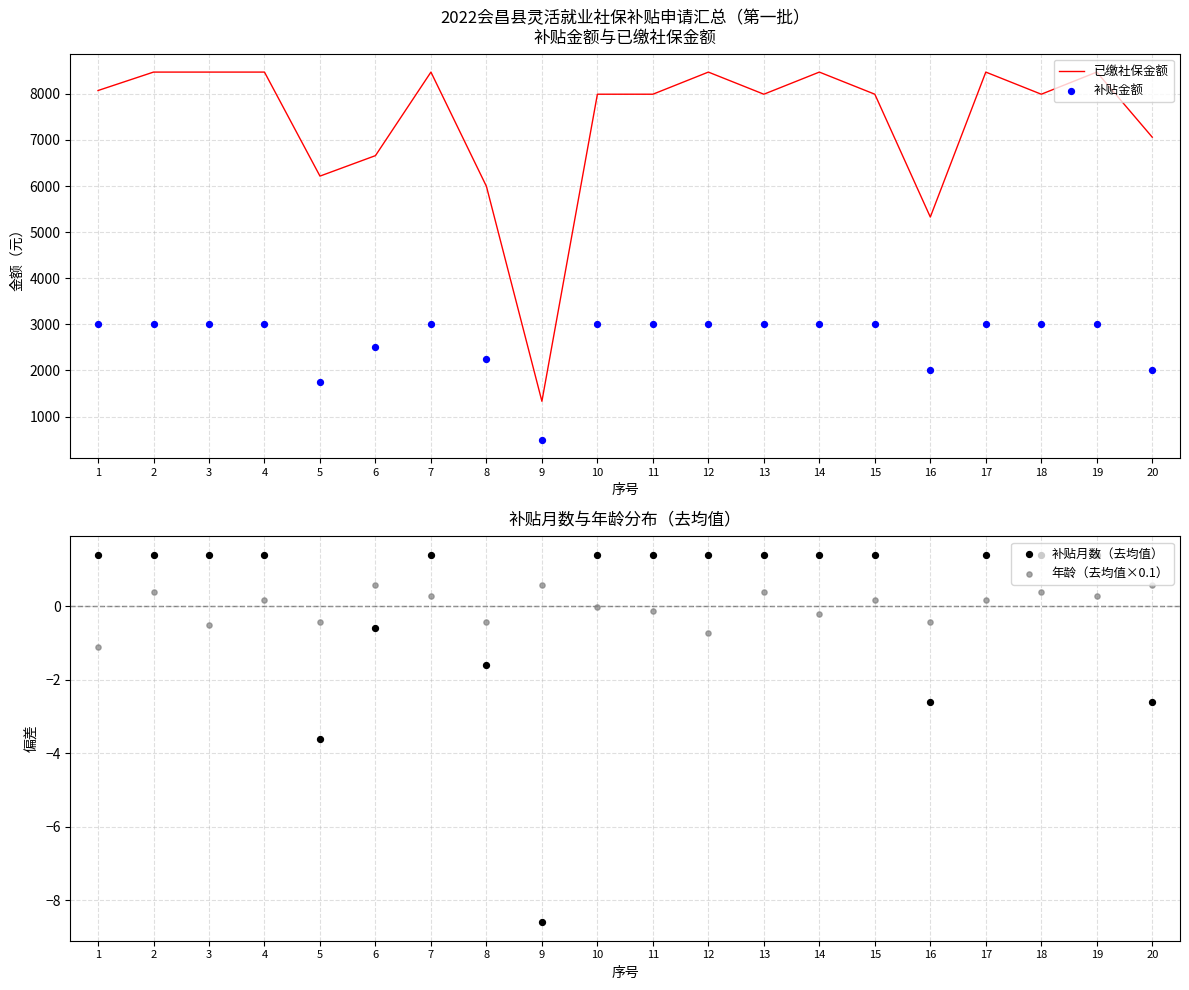

Which series has the widest spread of Y values?

已缴社保金额